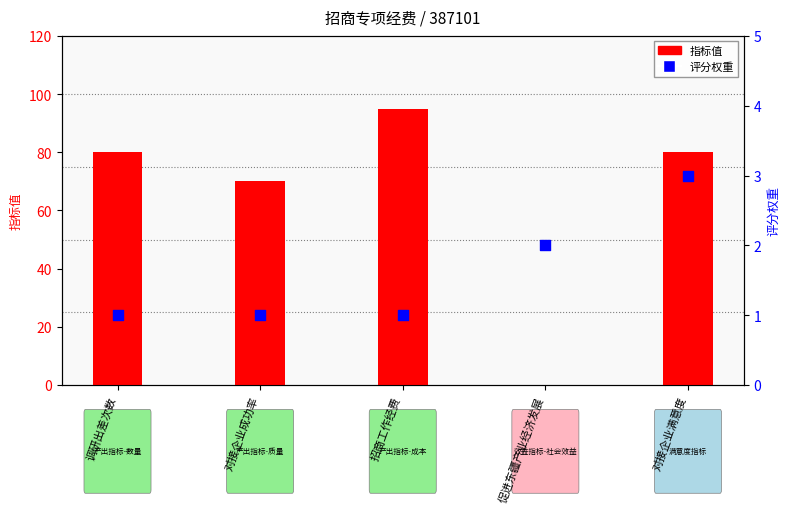

Which series has the largest Y range (max minus min)?

指标值